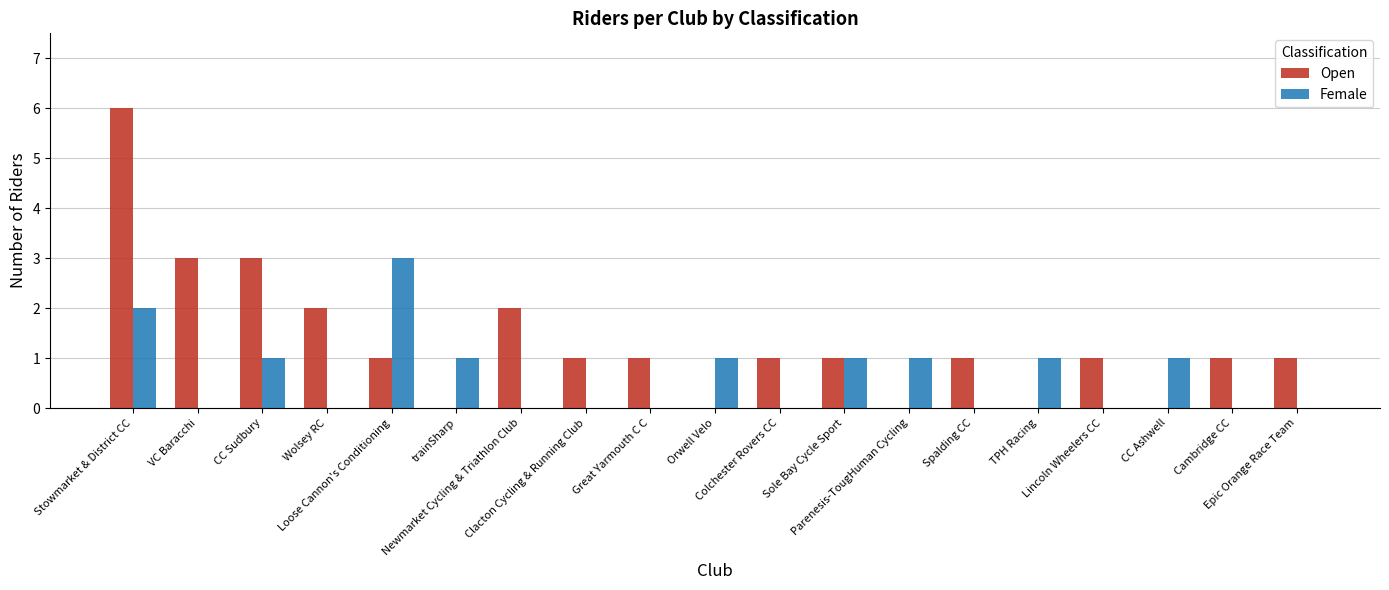

Which series has the largest total across all categories?

Open